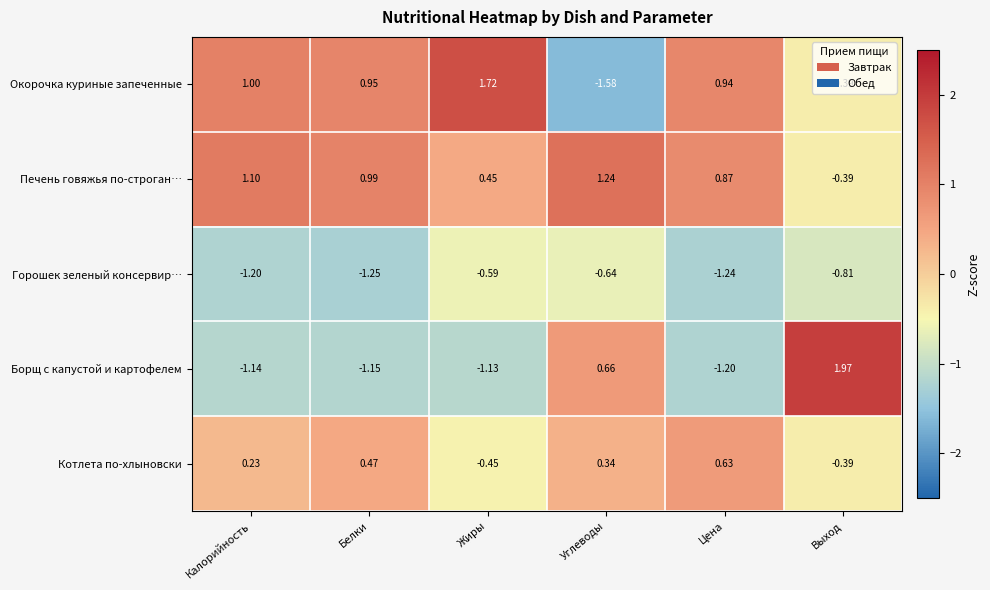

List the series in order of their peak value, lowest first.

Горошек зеленый консервир…, Котлета по-хлыновски, Печень говяжья по-строган…, Окорочка куриные запеченные, Борщ с капустой и картофелем